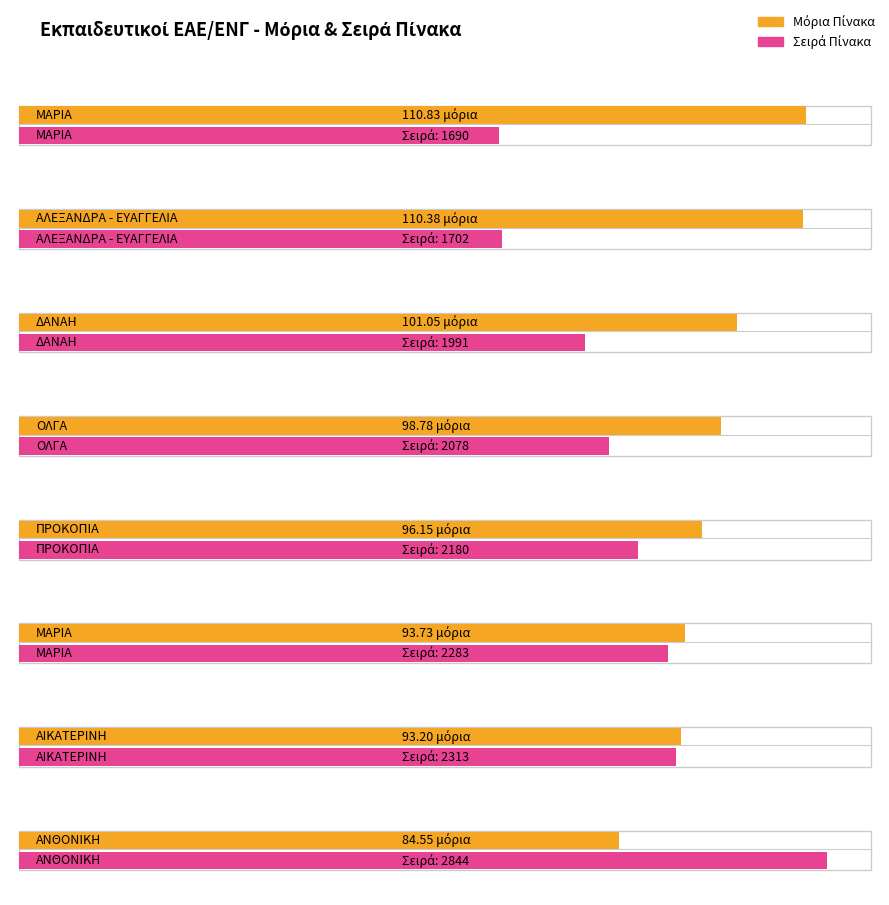

What is the difference between the second highest and second lowest values in the ΜΟΡΙΑ ΠΙΝΑΚΑ series?

17.2